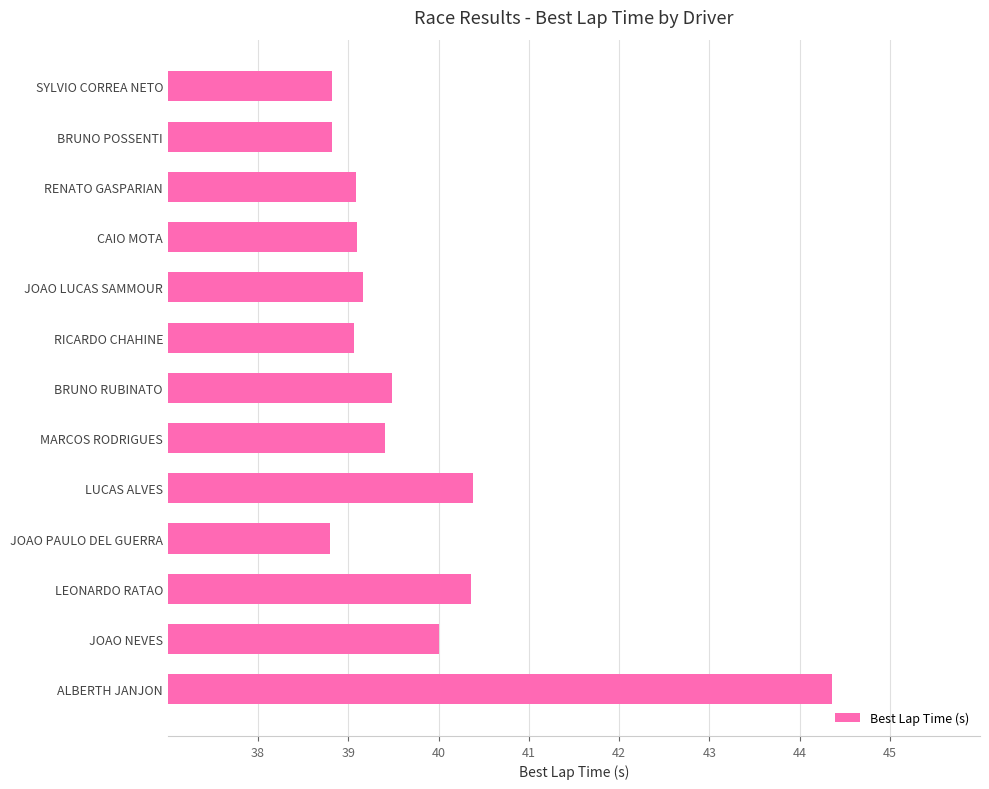

What is the difference between the maximum and second lowest values?

5.5